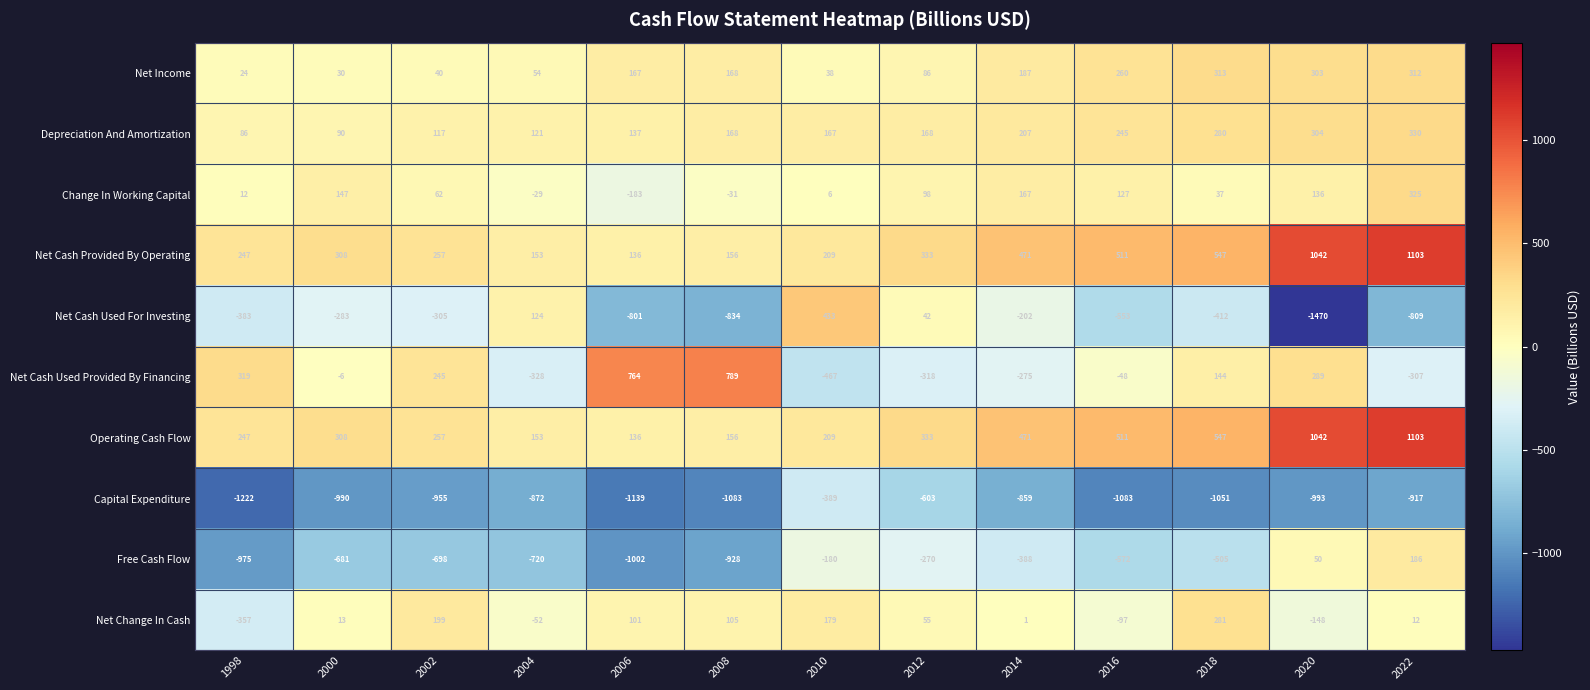

True or false: Capital Expenditure has a value of -1083 at 2008.

True